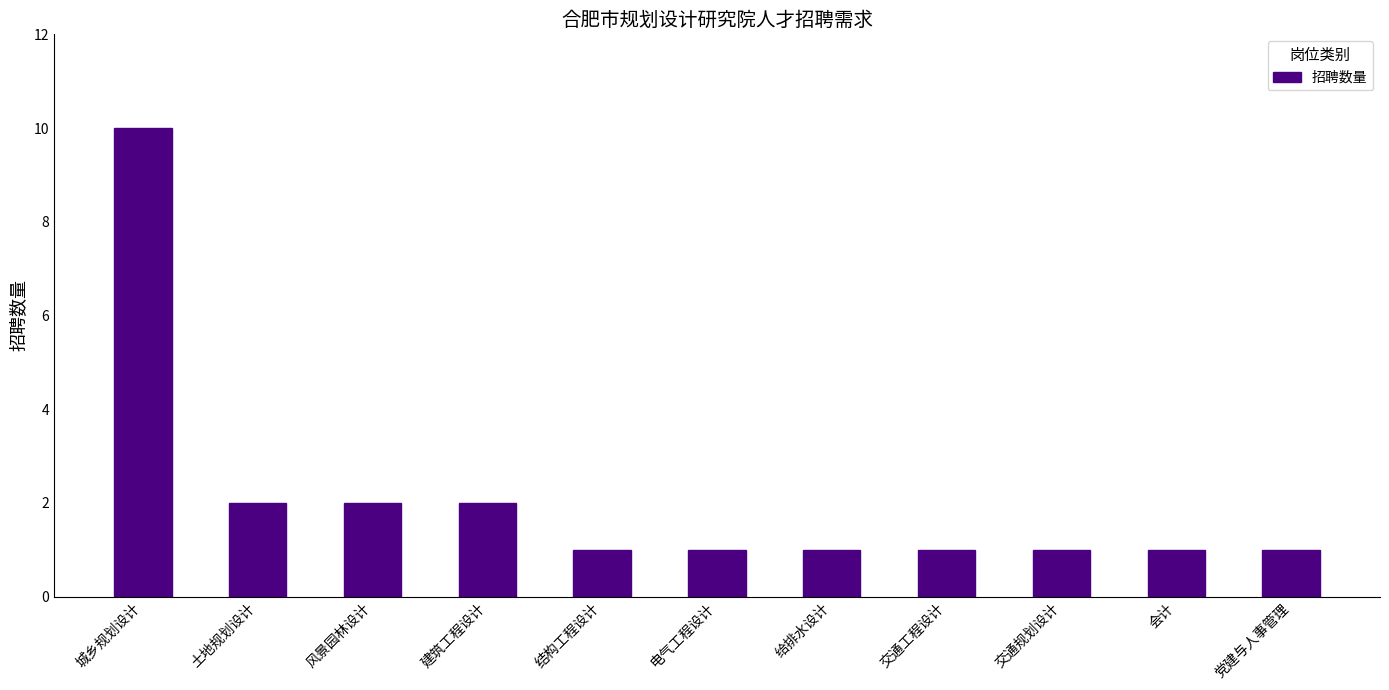

Is it true that the value at 交通工程设计 is 1?

True